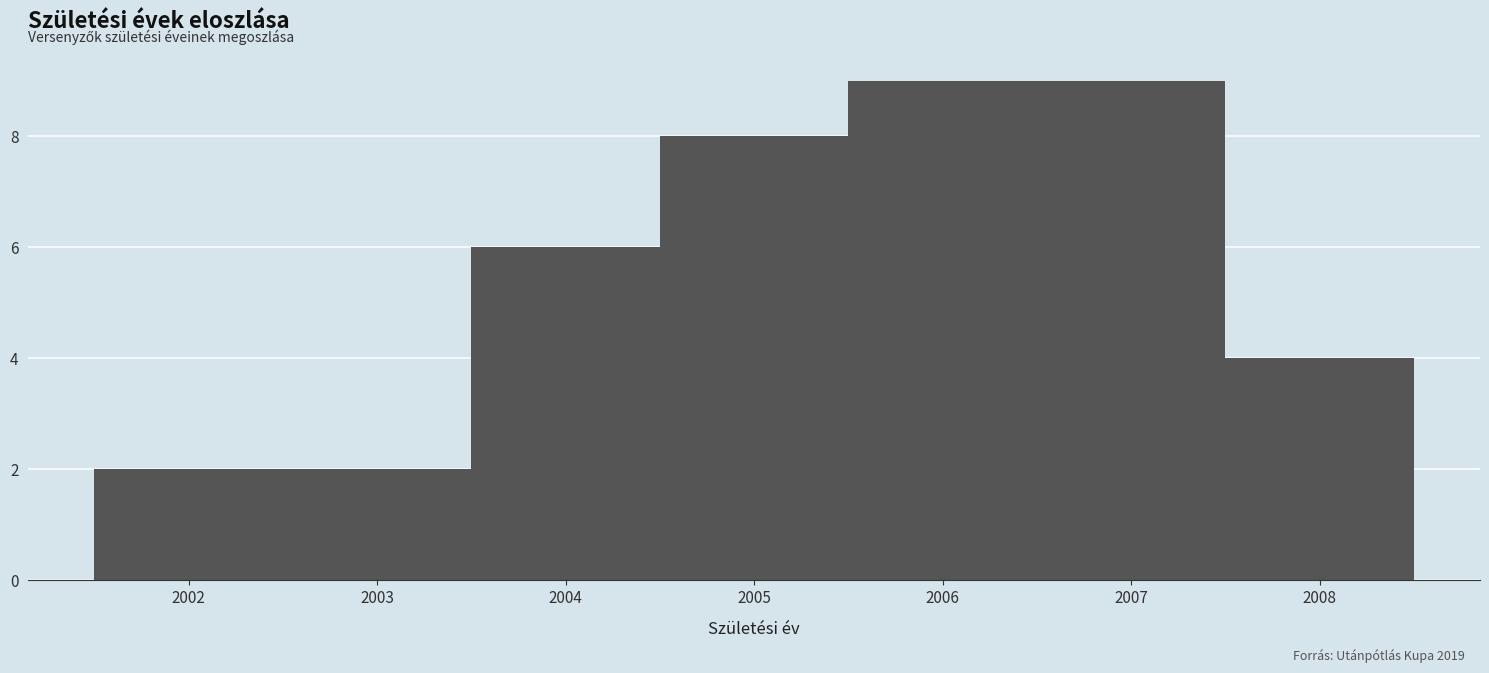

Reading left to right, transcribe this chart: for each bar, give the range it covers on the x-axis and its height. The values are not printed on the chart, so give them approximately, as read against the axis.

2001.5 to 2002.5: 2
2002.5 to 2003.5: 2
2003.5 to 2004.5: 6
2004.5 to 2005.5: 8
2005.5 to 2006.5: 9
2006.5 to 2007.5: 9
2007.5 to 2008.5: 4